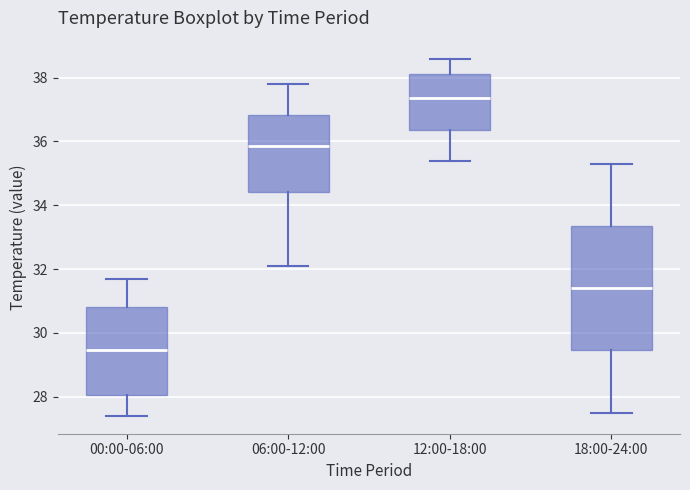

Reading left to right, transcribe this box plot: for each box, give where its median line is, the range the box spans, and where its two whiskers end, as read against the y-axis. The values are not printed on the chart, so give them approximately, as read against the axis.

00:00-06:00: median 29.4, box 28.0 to 30.8, whiskers 27.4 to 31.8
06:00-12:00: median 35.8, box 34.4 to 36.8, whiskers 32.2 to 37.8
12:00-18:00: median 37.4, box 36.4 to 38.2, whiskers 35.4 to 38.6
18:00-24:00: median 31.4, box 29.4 to 33.4, whiskers 27.6 to 35.4